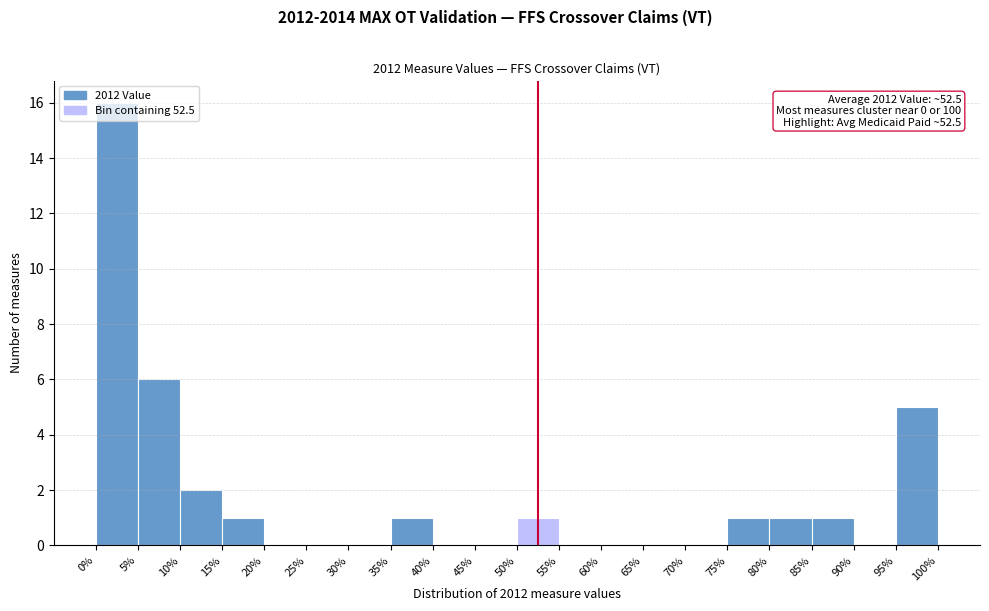

Over which range of the x-axis is the bar tallest?

0% to 5%